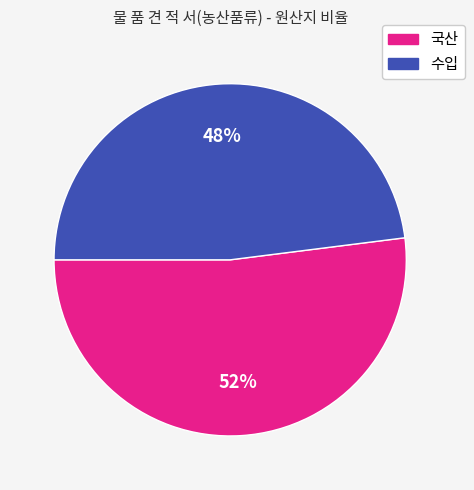

True or false: 국산 accounts for 52% of the total.

True